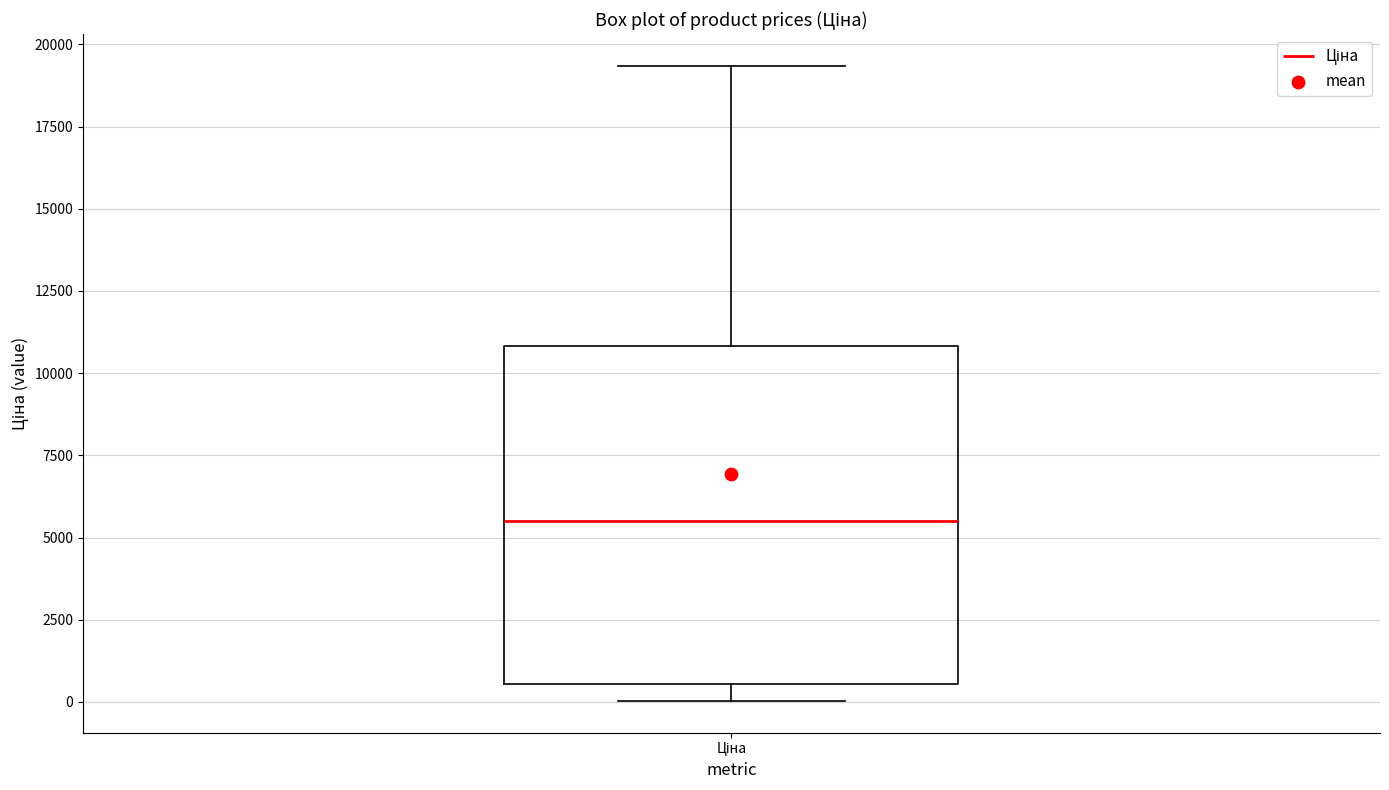

Where does the upper whisker of the box for Ціна end on the y-axis? The values are not printed on the chart, so give them approximately, as read against the axis.

19500